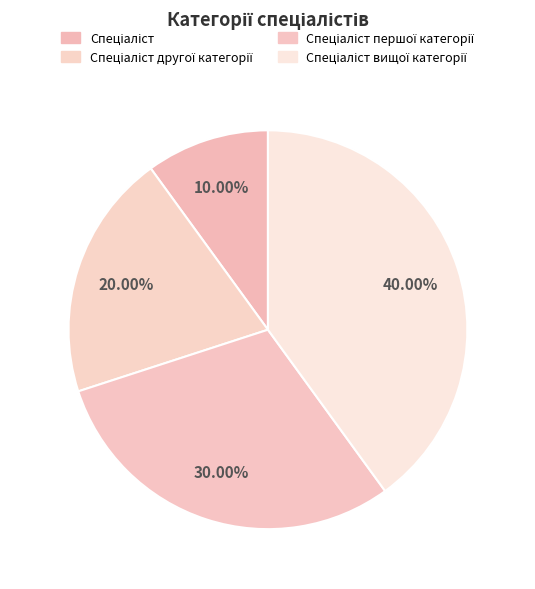

Approximately how many times larger is the value at Спеціаліст другої категорії compared to Спеціаліст першої категорії?

0.7